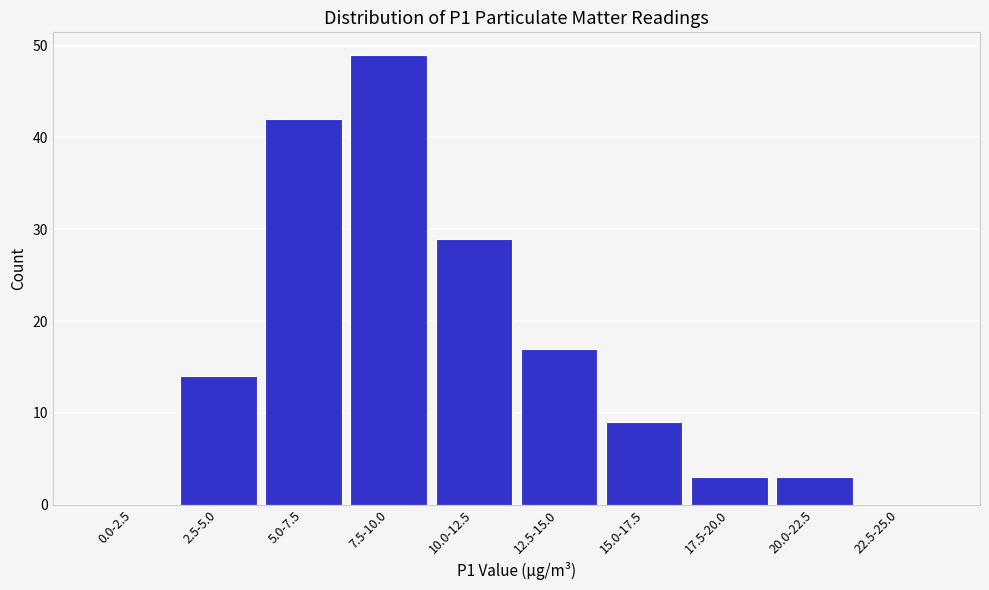

Reading right to left, extract all data points from this chart.

22.5-25.0=0	20.0-22.5=3	17.5-20.0=3	15.0-17.5=9	12.5-15.0=17	10.0-12.5=29	7.5-10.0=49	5.0-7.5=42	2.5-5.0=14	0.0-2.5=0